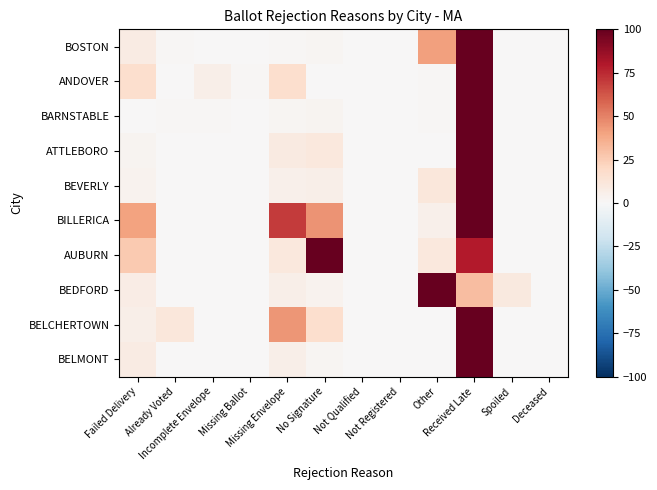

What is the total value across all series at Missing Ballot?

1.5